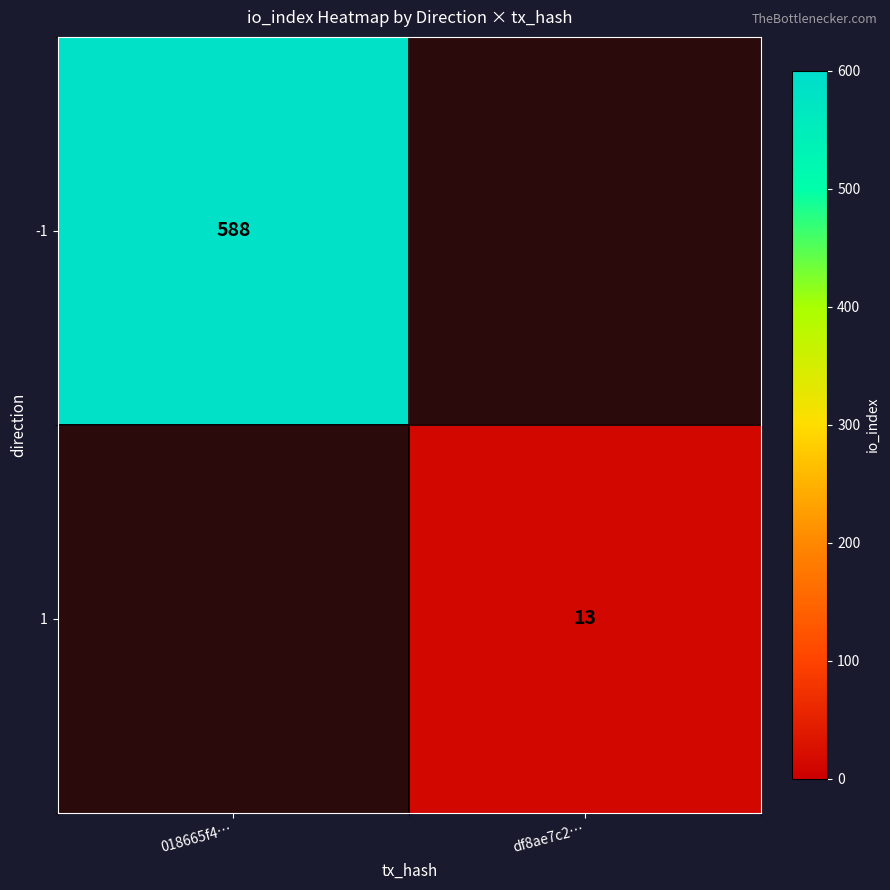

The value of 1 at df8ae7c2… is 21. True or false?

False